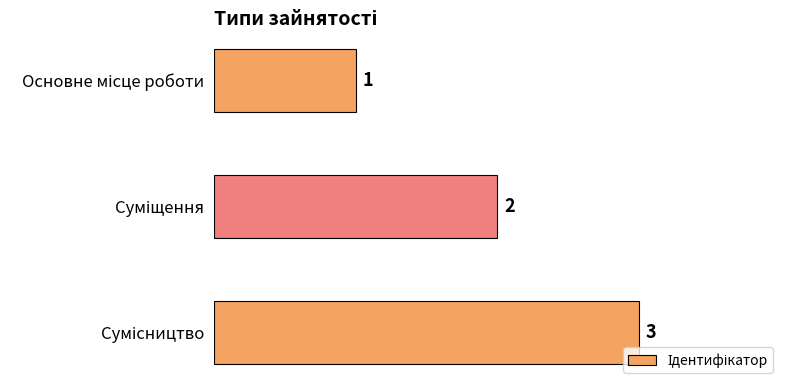

How many values are between 1 and 3?

3